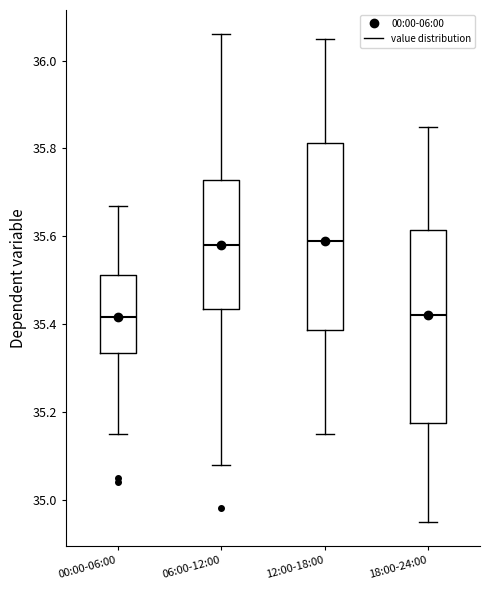

Where is the upper edge of the box for 18:00-24:00 on the y-axis? The values are not printed on the chart, so give them approximately, as read against the axis.

35.62